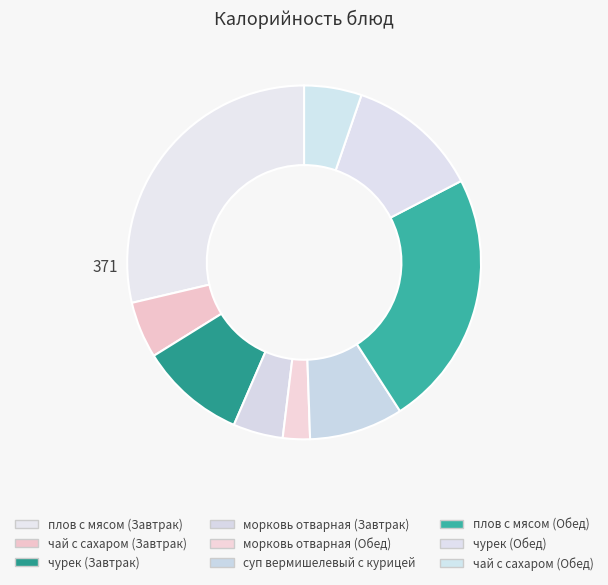

Between чай с сахаром (Обед) and плов с мясом (Обед), which is larger?

плов с мясом (Обед)